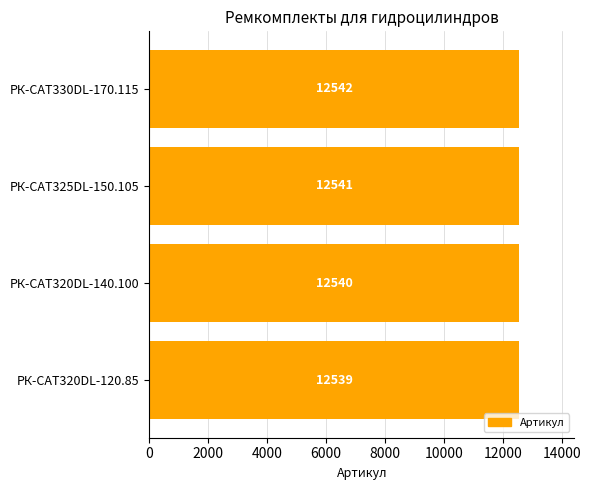

The chart shows a value of 12542 at РК-CAT330DL-170.115. True or false?

True